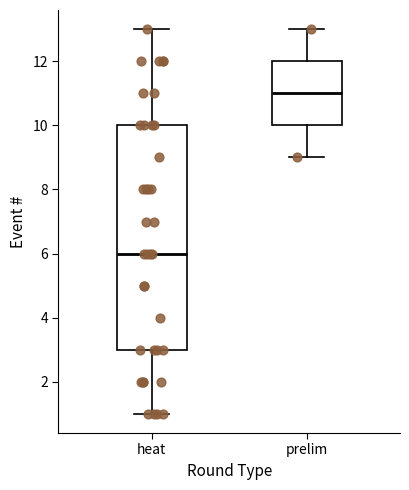

Reading left to right, read every box against the y-axis: the position of its median line, the range the box covers, and the ends of its whiskers. The values are not printed on the chart, so give them approximately, as read against the axis.

heat: median 6, box 3 to 10, whiskers 1 to 13
prelim: median 11, box 10 to 12, whiskers 9 to 13